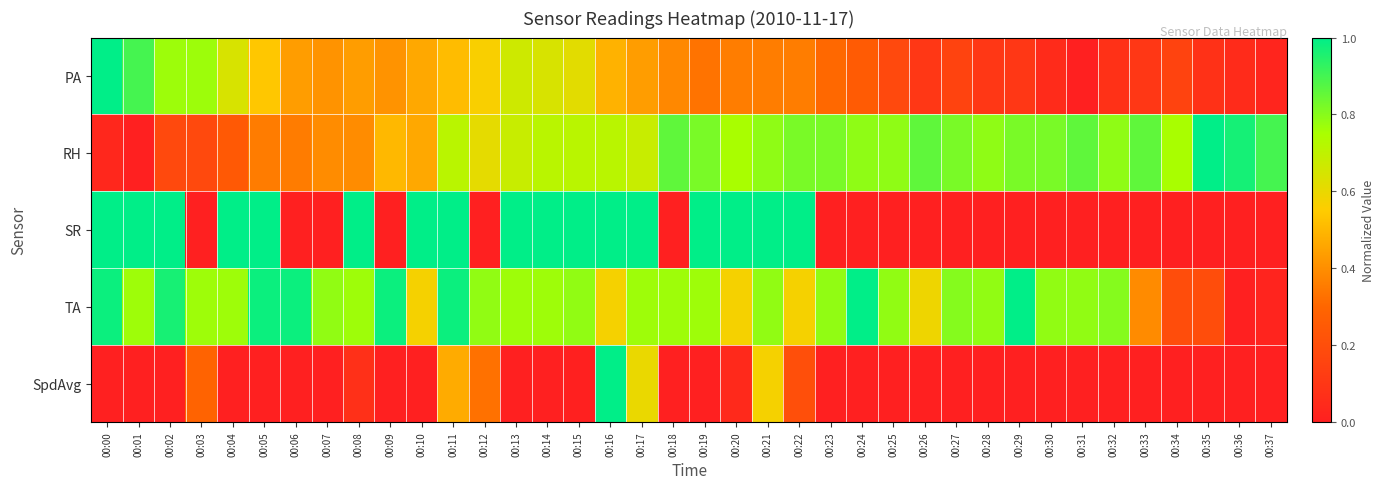

At which category does the chart reach its peak across all series?

00:00